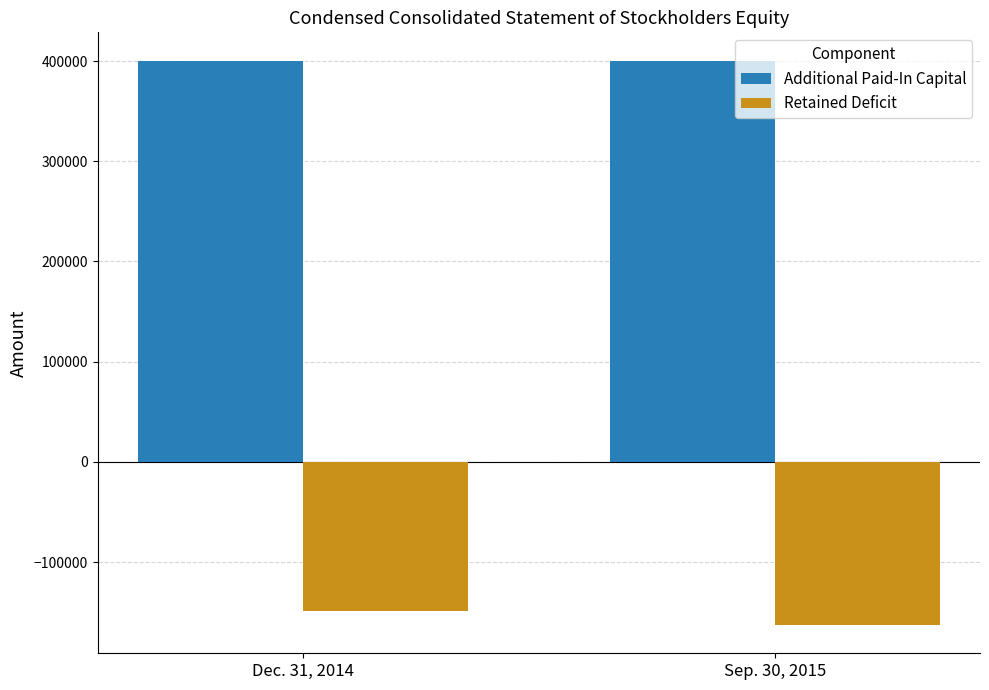

What is the minimum value for Additional Paid-In Capital?

400177